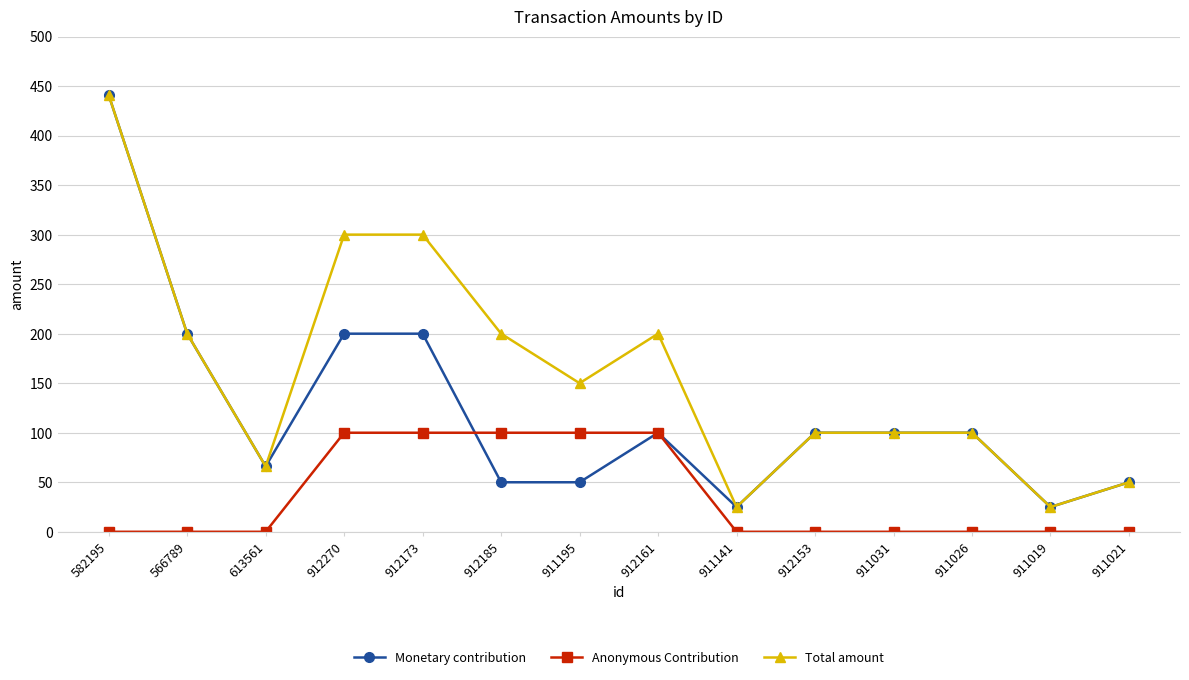

What position from the right is 613561?

12